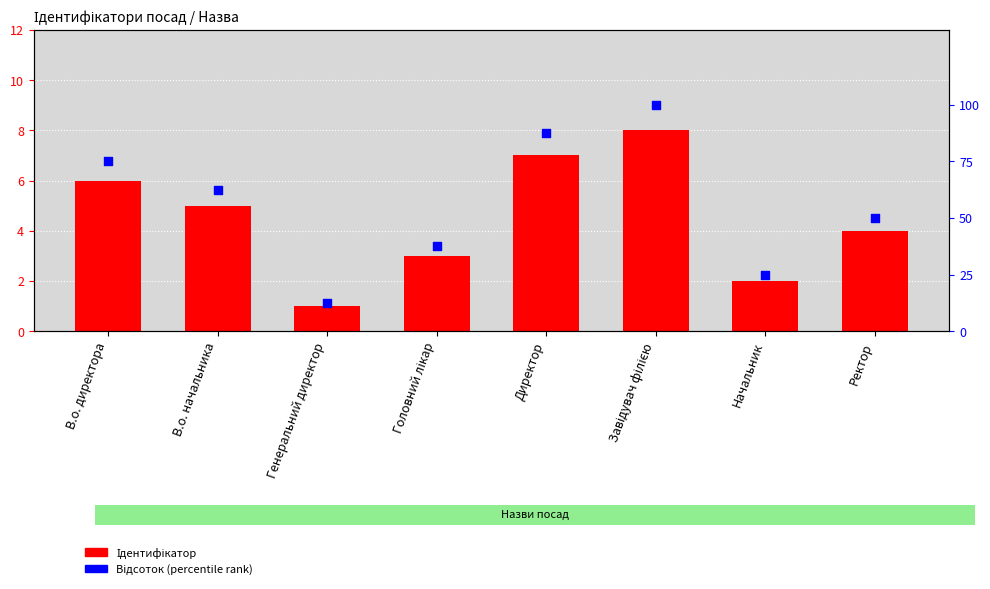

At how many categories does at least one series exceed 14?

7